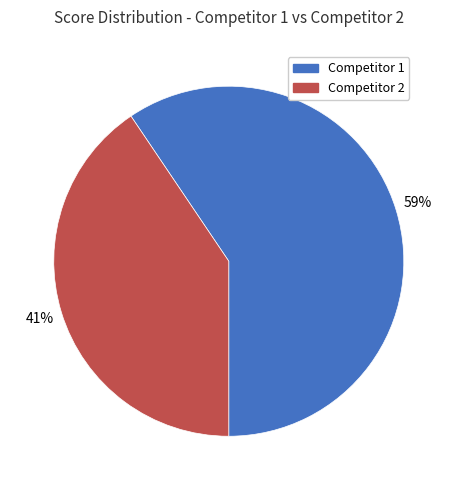

Does any single category account for the majority?

Yes